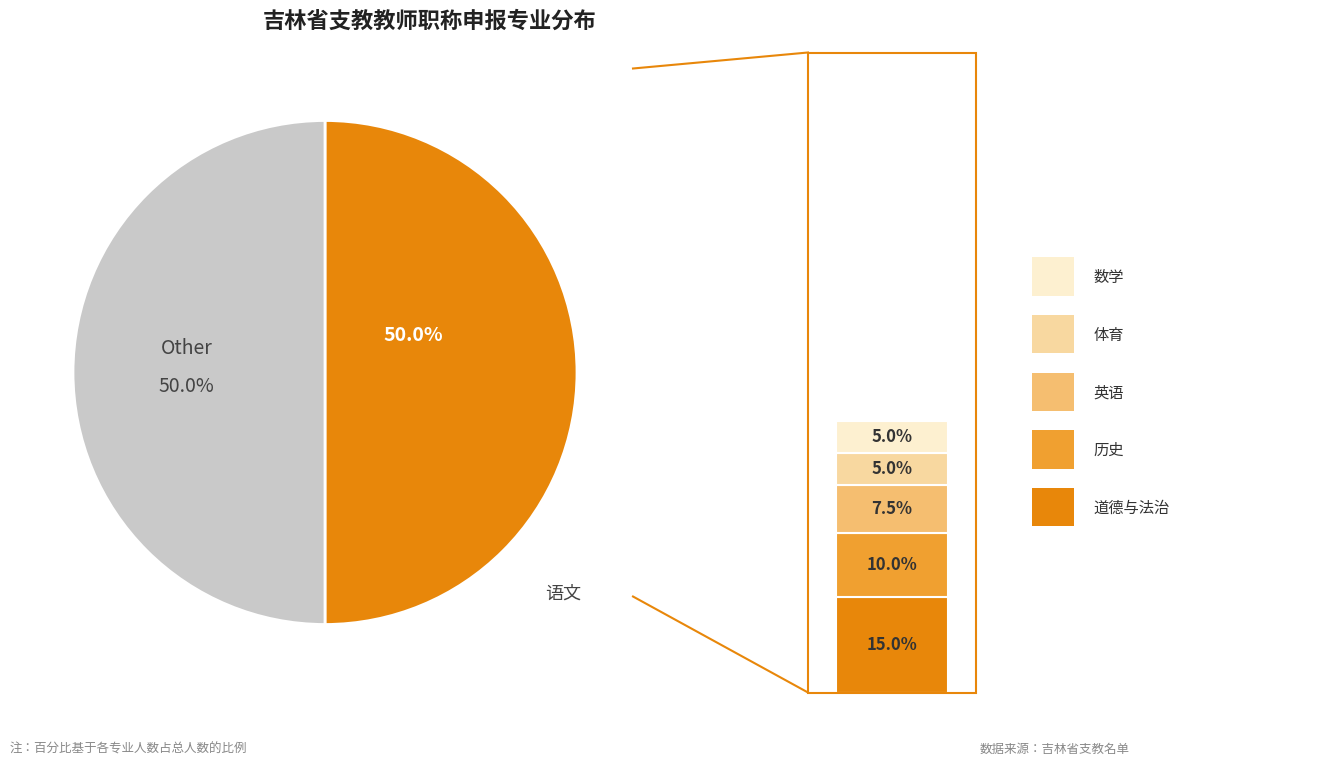

Which slice is the largest?

语文